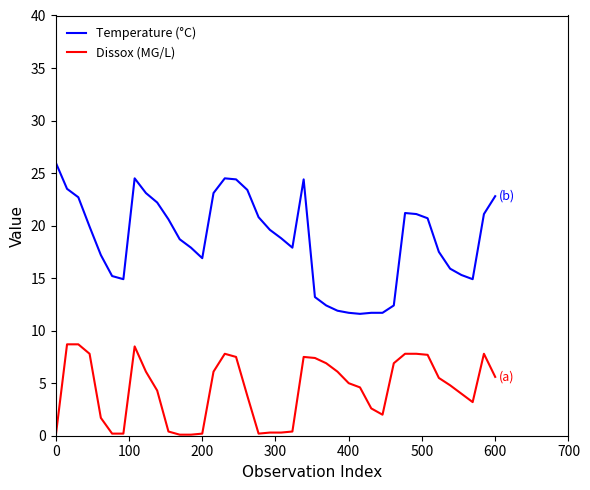

True or false: Dissox (MG/L) and Temperature (°C) cross at least once.

False